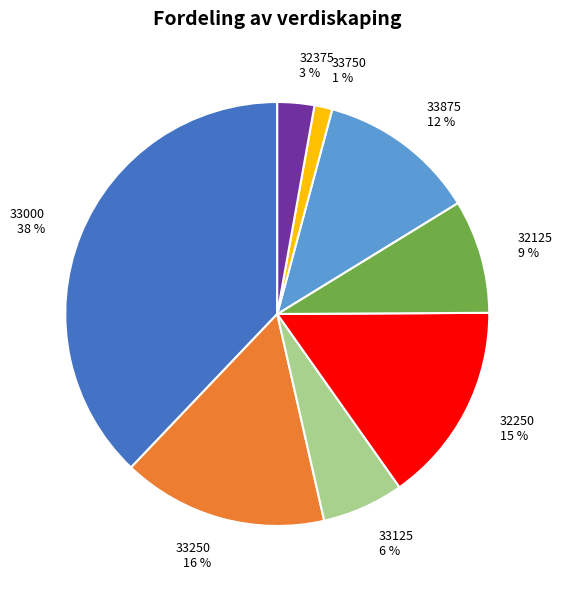

What is the ratio of the value at 33125 to the value at 32250?

0.4